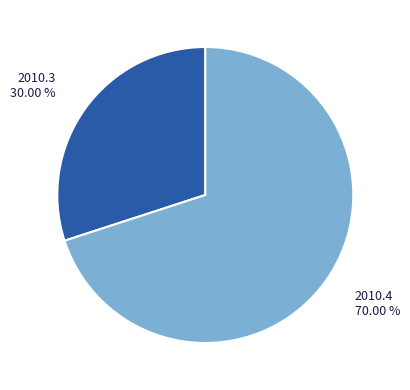

Rank the categories by value from lowest to highest.

2010.3, 2010.4